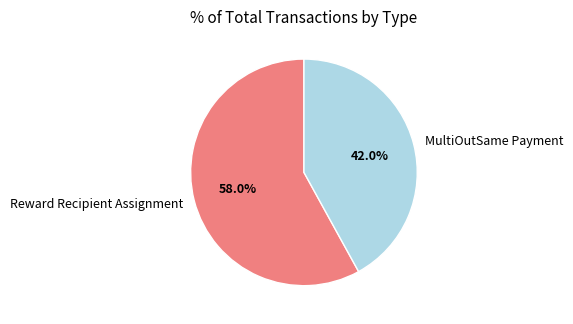

To the nearest percent, what is the combined percentage of MultiOutSame Payment and Reward Recipient Assignment?

100%